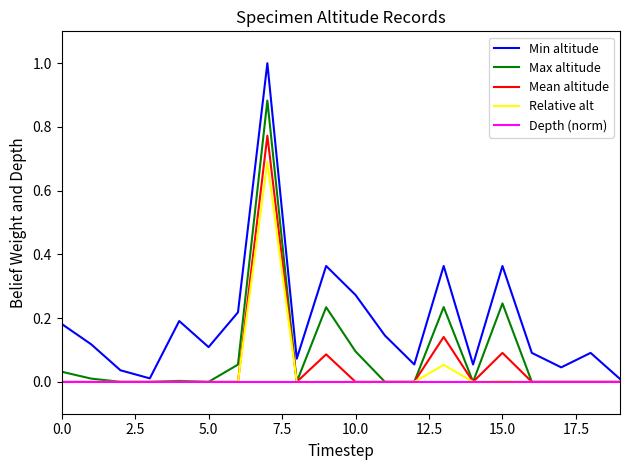

List the series in order of their peak value, highest first.

Min altitude, Max altitude, Mean altitude, Relative alt, Depth (norm)